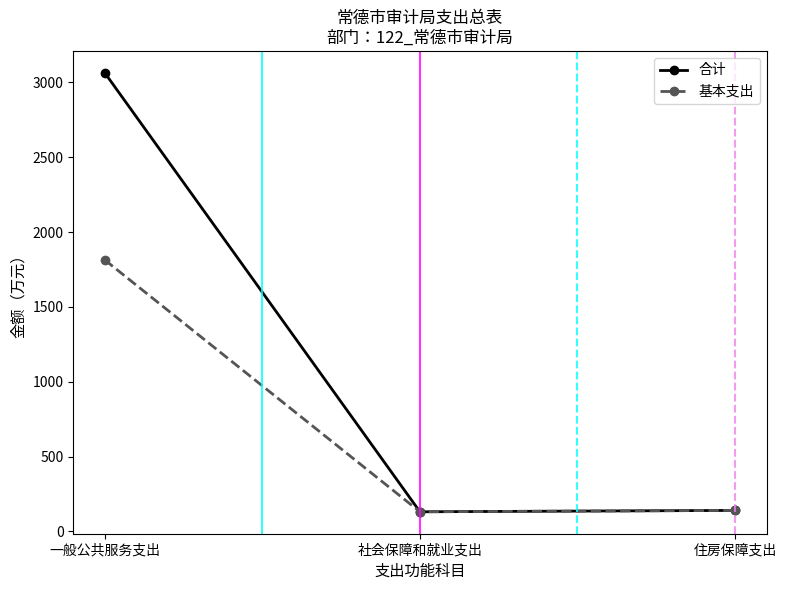

Does the chart have visible grid lines?

No